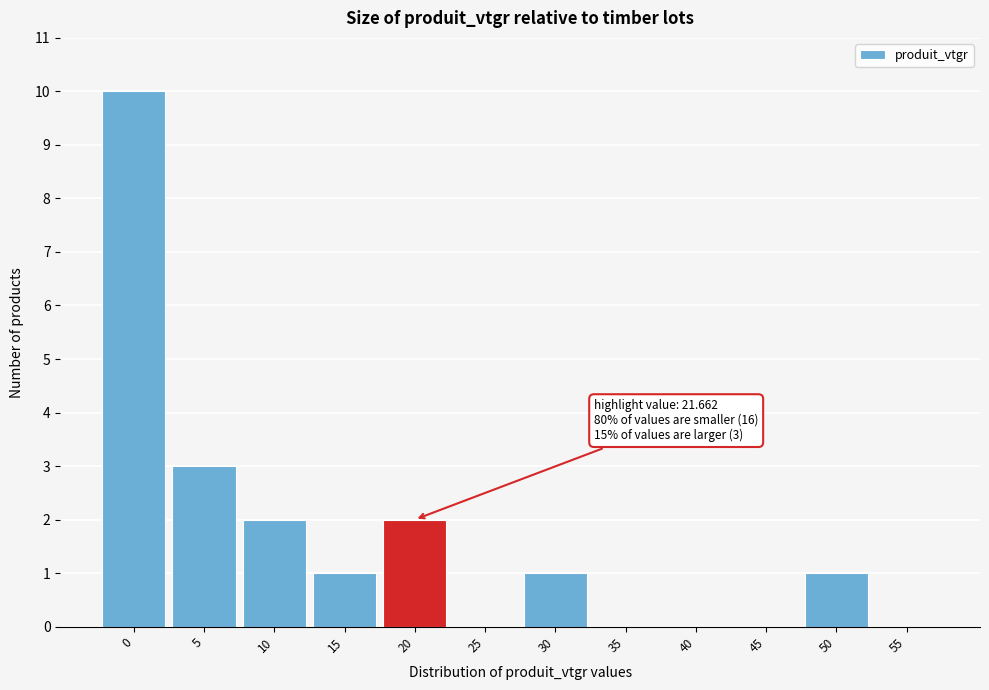

Reading left to right, list all the values displayed in this chart.

0=10	5=3	10=2	15=1	20=2	25=0	30=1	35=0	40=0	45=0	50=1	55=0